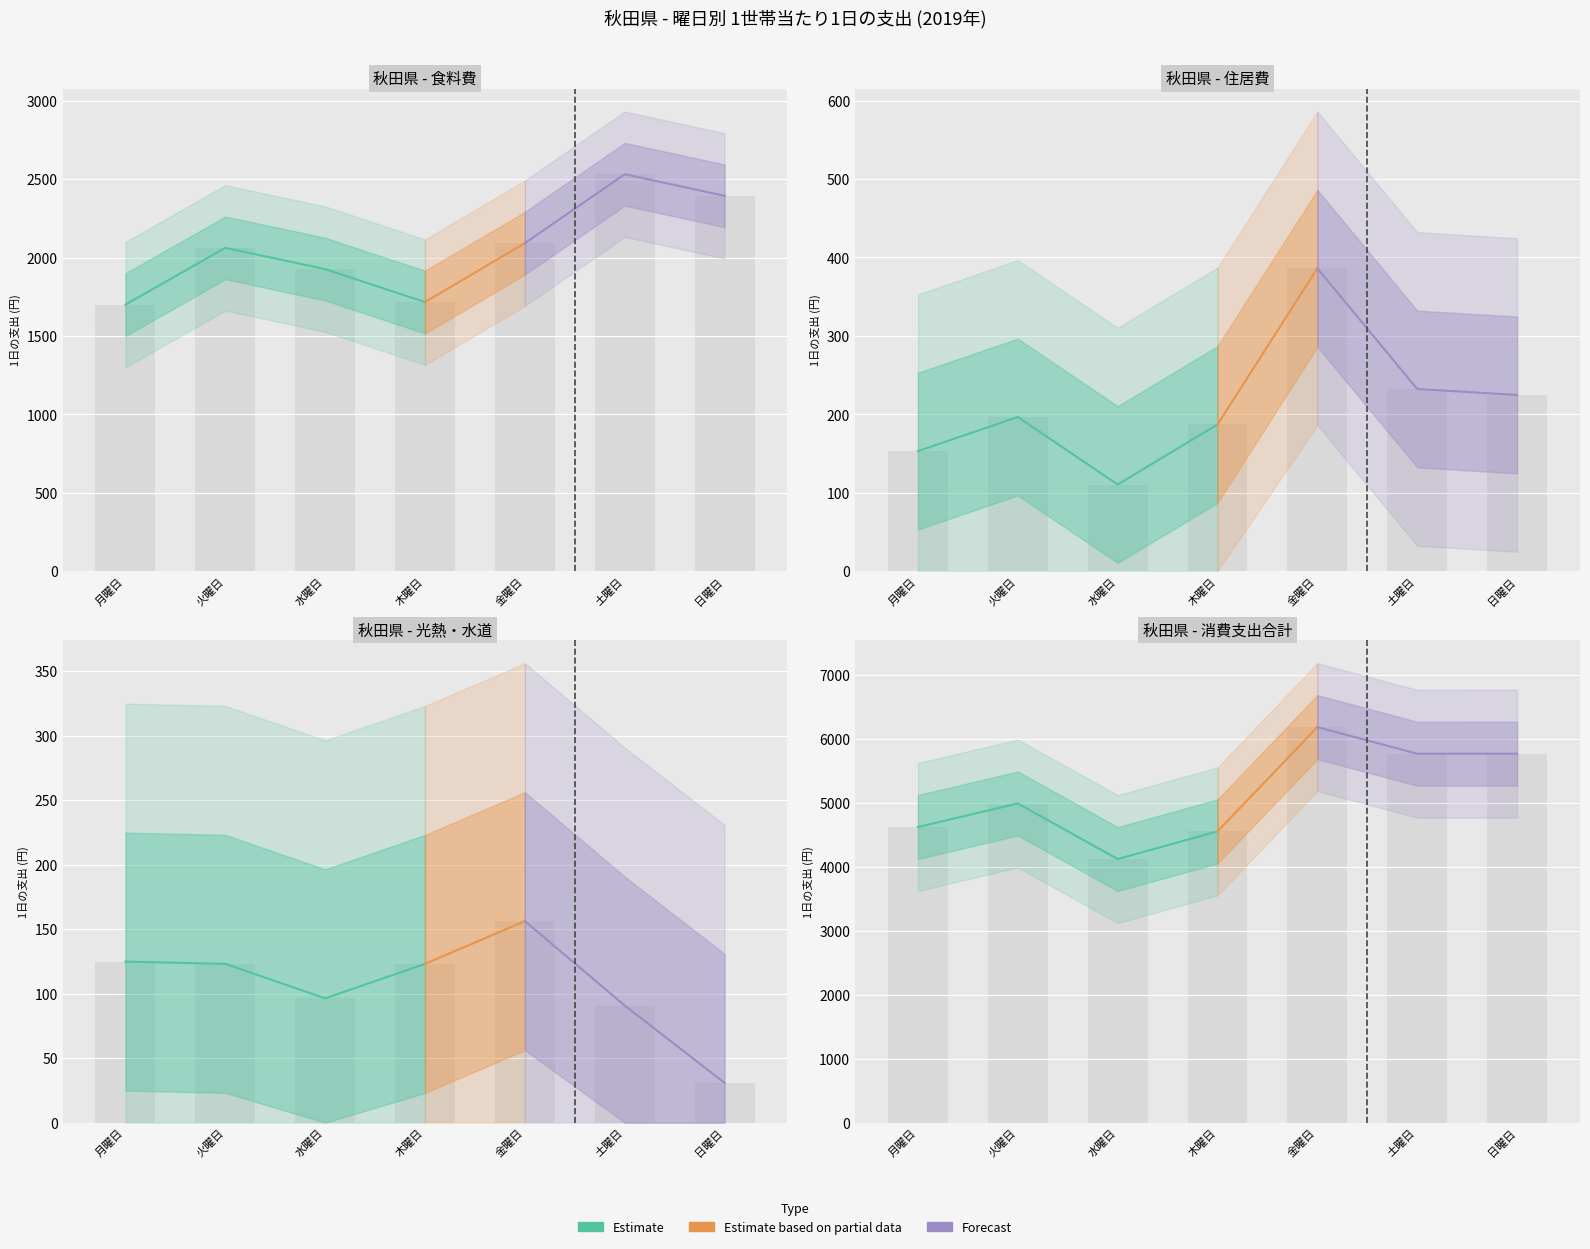

Reading left to right, extract all data points from this chart.

食料: 1699.8	2062.3	1926.6	1716.2	2092.0	2531.8	2394.3
住居: 153.0	196.5	110.4	186.9	386.1	232.2	224.6
光熱・水道: 124.9	123.1	96.4	123.1	156.2	90.8	30.8
消費支出: 4622.6	4990.6	4121.6	4554.1	6184.2	5768.4	5768.8